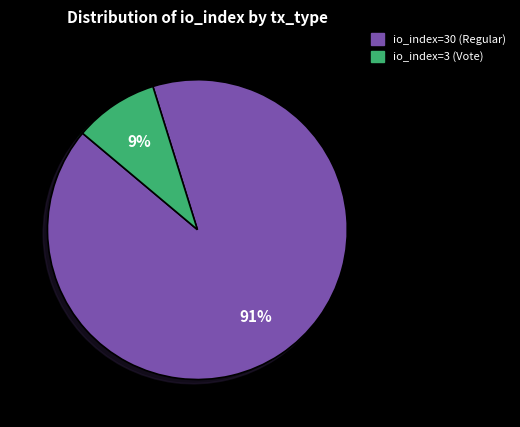

The io_index=30 (Regular) slice represents 91% of the pie. True or false?

True